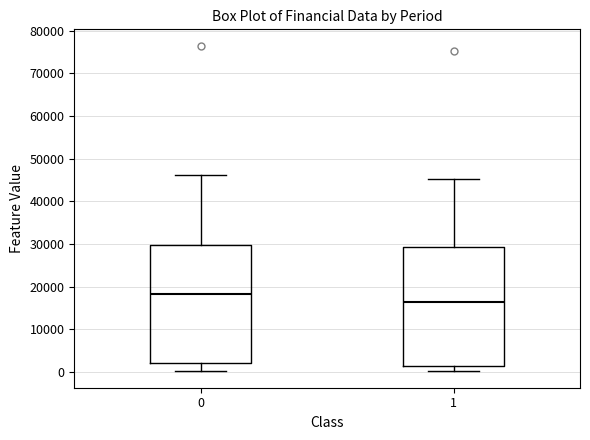

Where is the lower edge of the box at x = 1 on the y-axis? The values are not printed on the chart, so give them approximately, as read against the axis.

1000